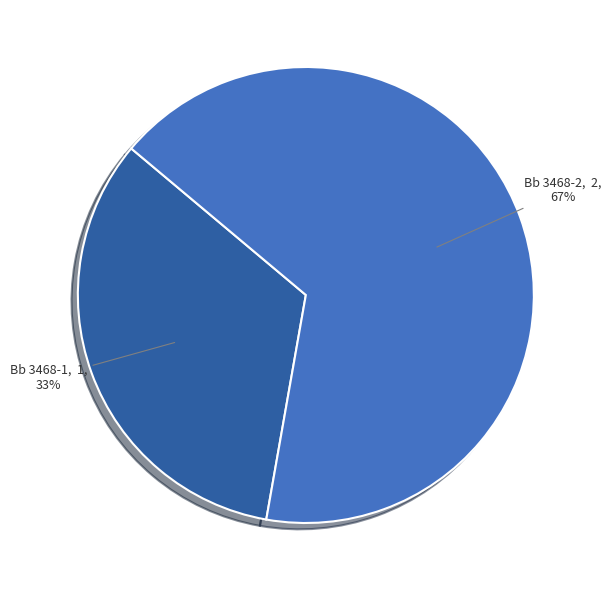

What percentage is the Bb 3468-2 slice, to the nearest percent?

67%